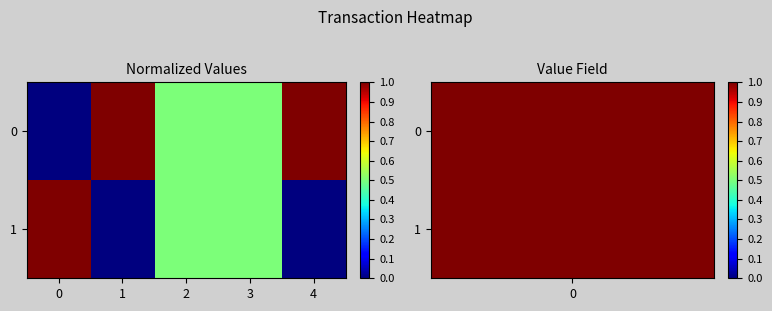

What is the difference between the highest and lowest values at 0?

1.0